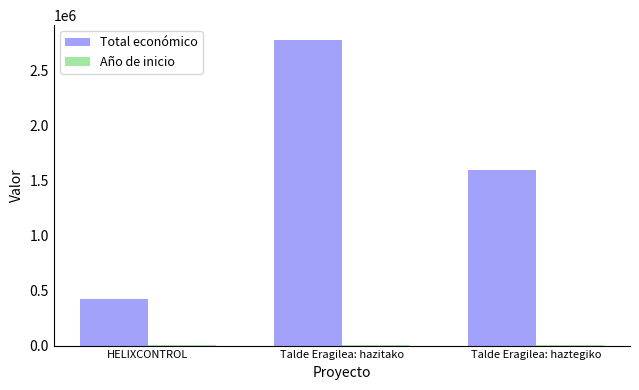

How many data points does each series have?

3